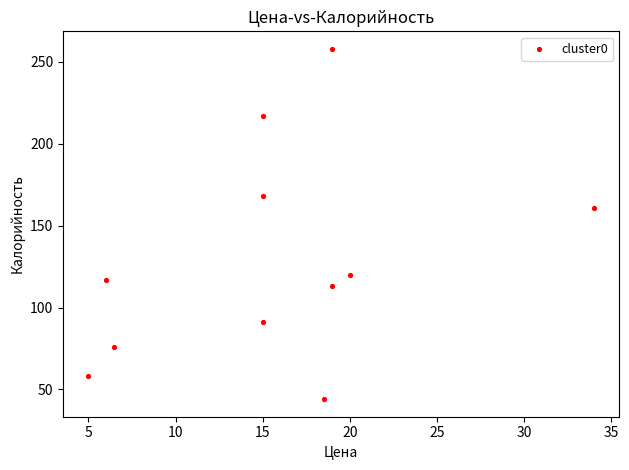

What Y value in the scatter plot is closest to 151?

161